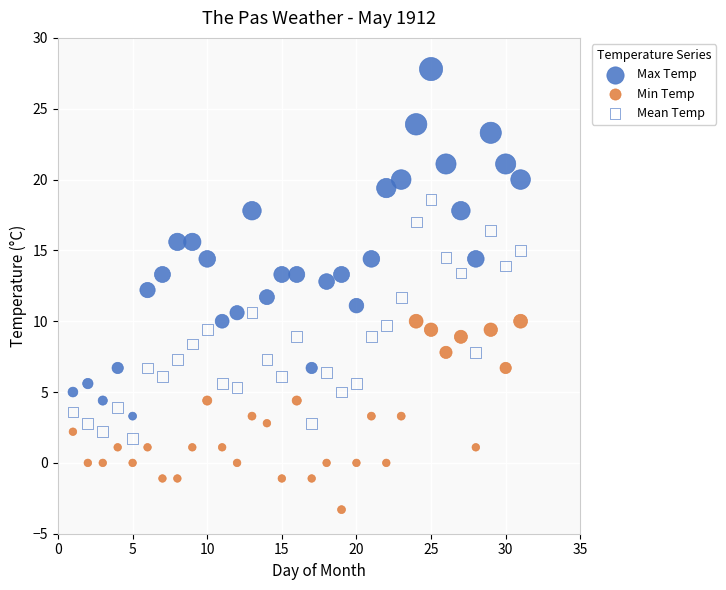

Which series contains the highest Y value?

Max Temp